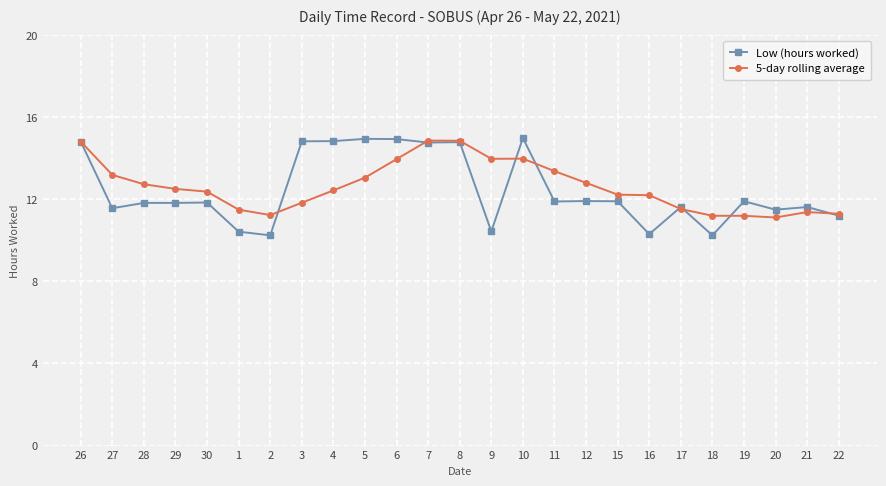

What is the minimum value for Low (hours worked)?

10.2